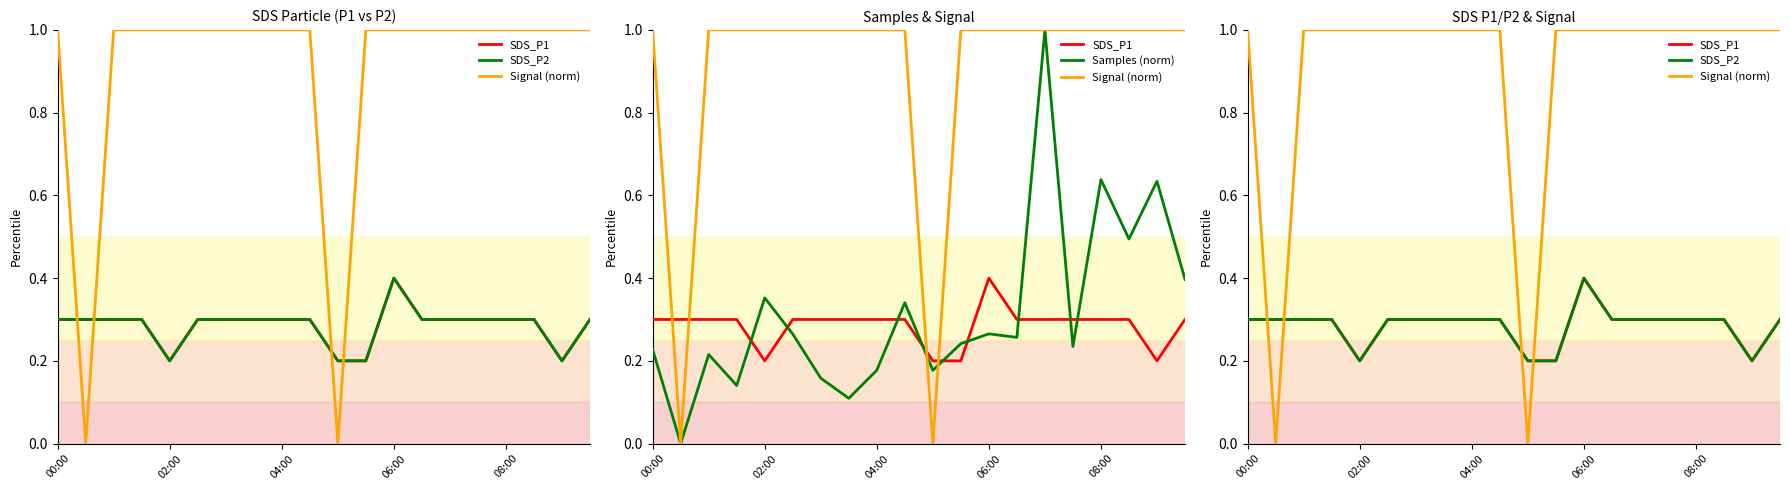

Is it true that Signal (norm) equals 0.7 at 02:00?

False